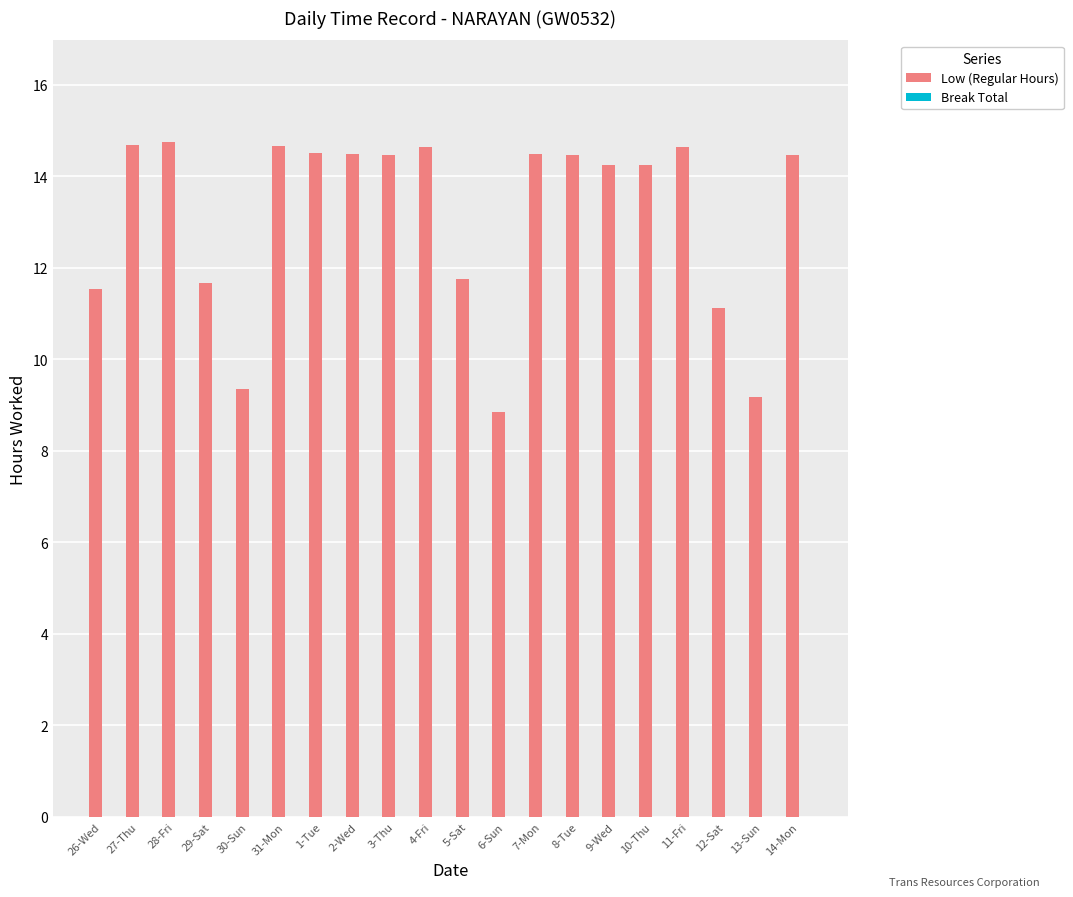

Are the bars horizontal?

No